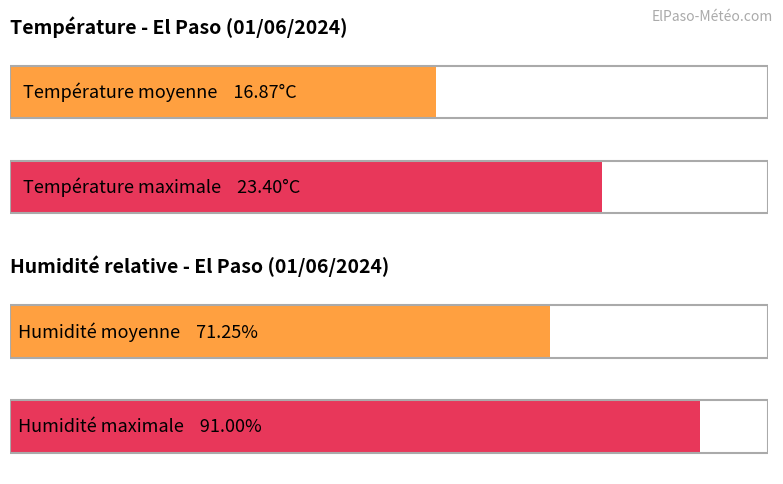

Which series has the largest range (max minus min)?

Humidité (%)